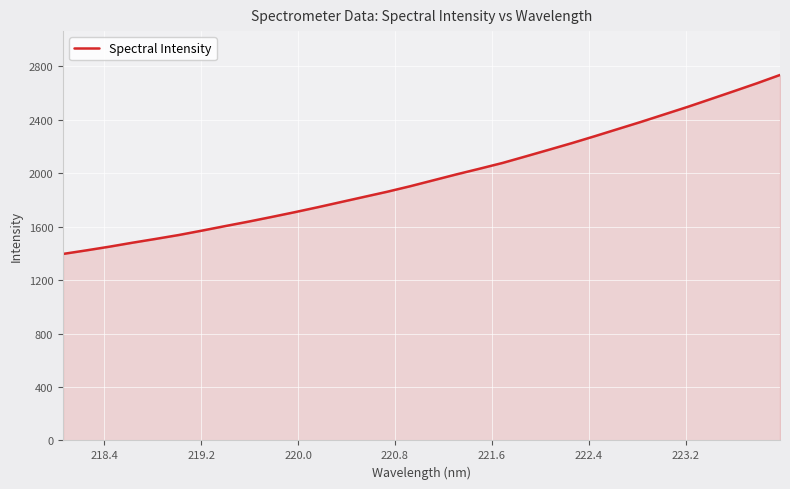

What is the smallest value displayed?

1395.9